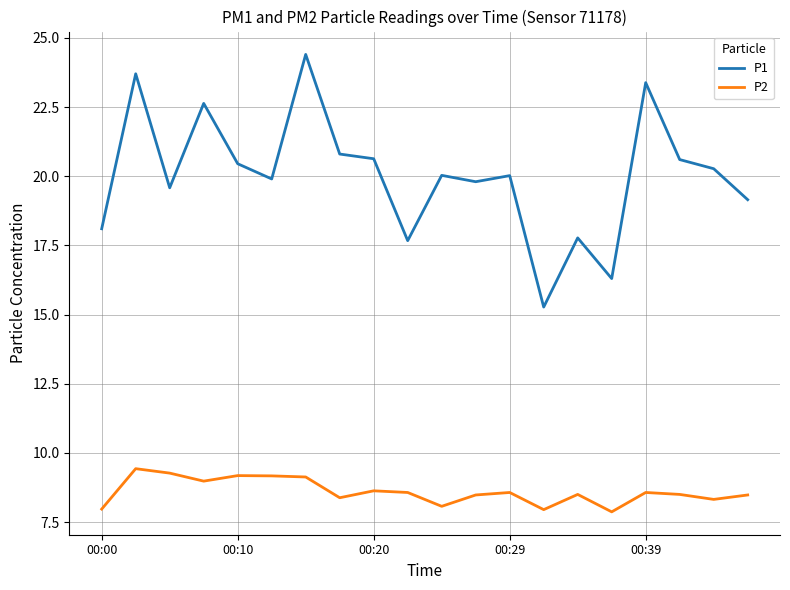

True or false: P1 and P2 intersect in this chart.

False